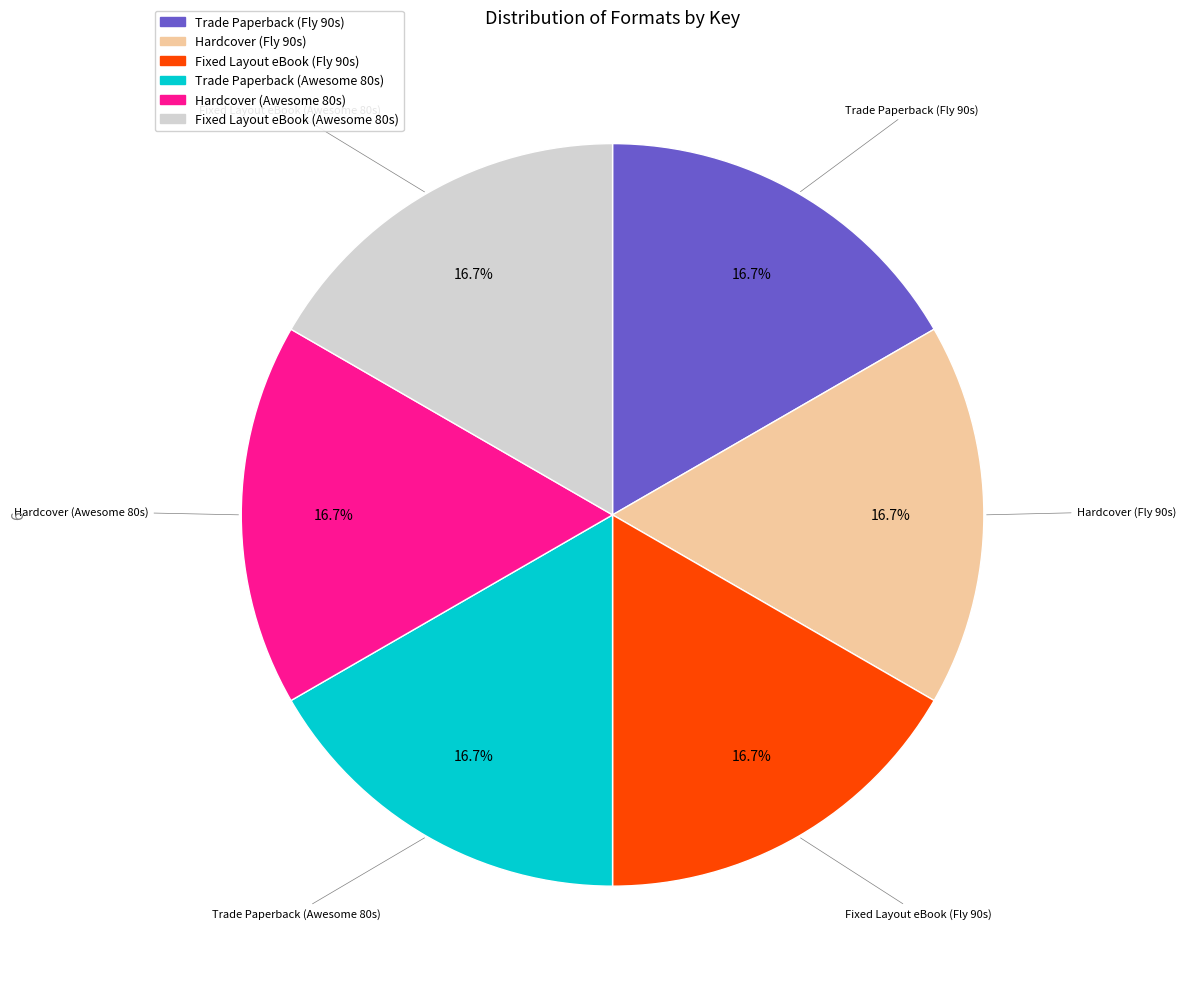

Does Hardcover (Awesome 80s) account for over 50% of the chart?

No